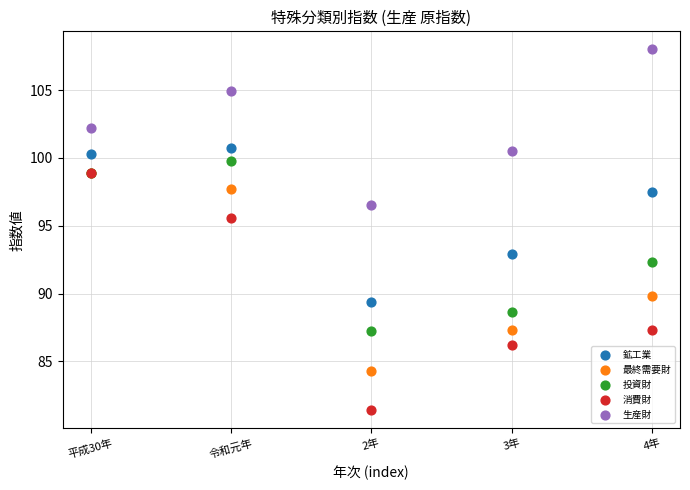

Across all series, what Y value is closest to 94?

92.9